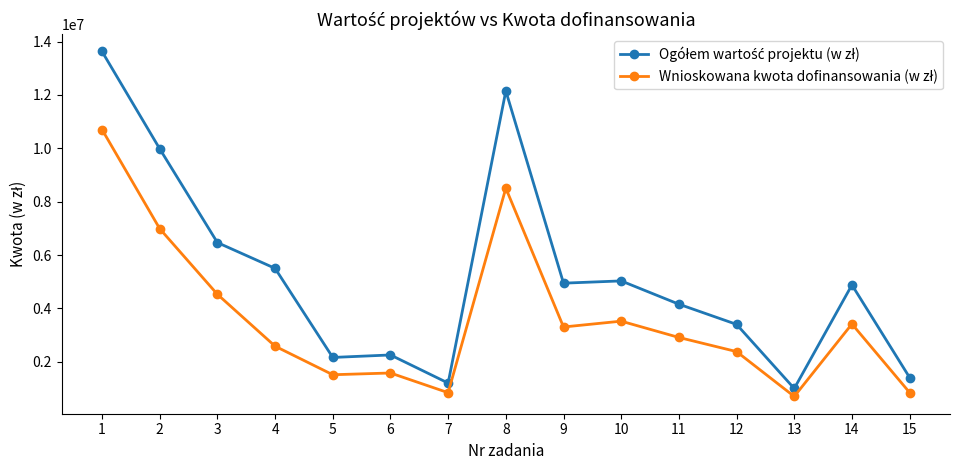

What is the difference between the highest and lowest values at 14?

1463689.5